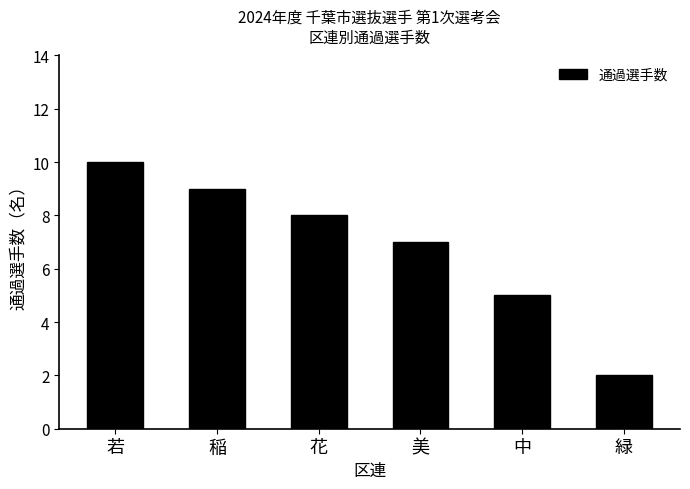

How many values are below 8?

3